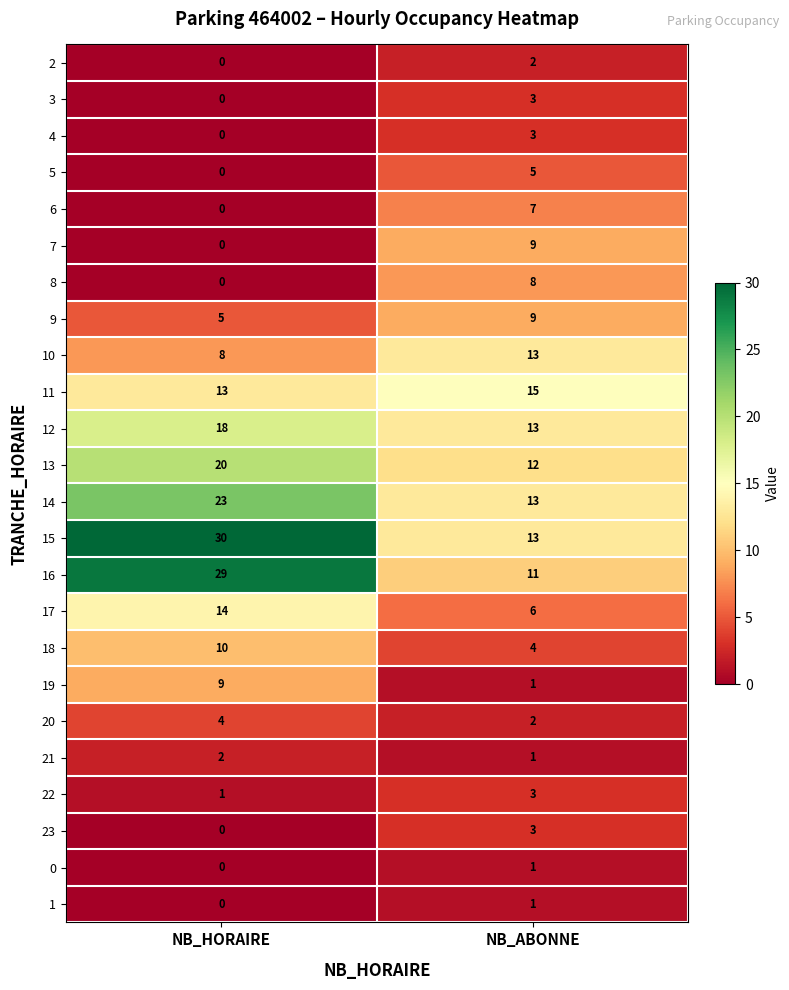

At which category is the sum across all series the highest?

NB_HORAIRE